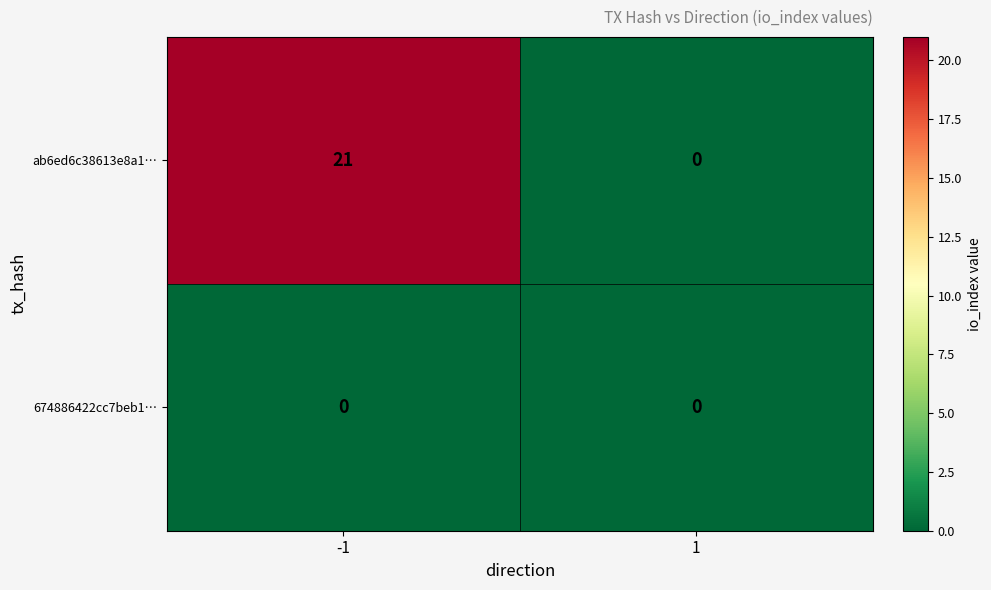

At how many categories does at least one series exceed 4?

1